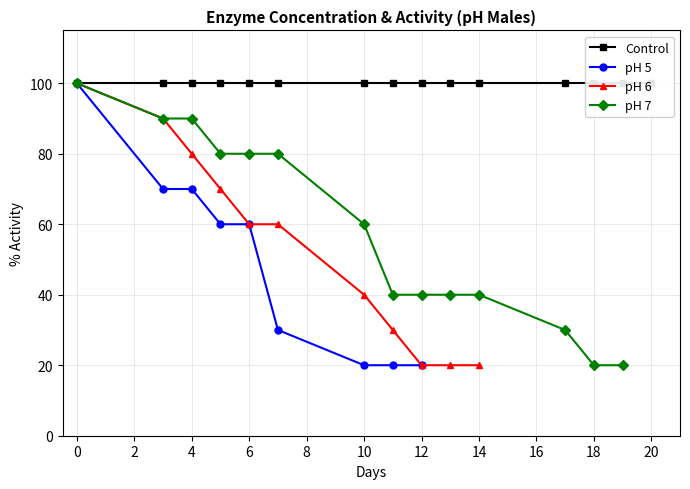

The value of pH 6 at 18 is 12.1. True or false?

False